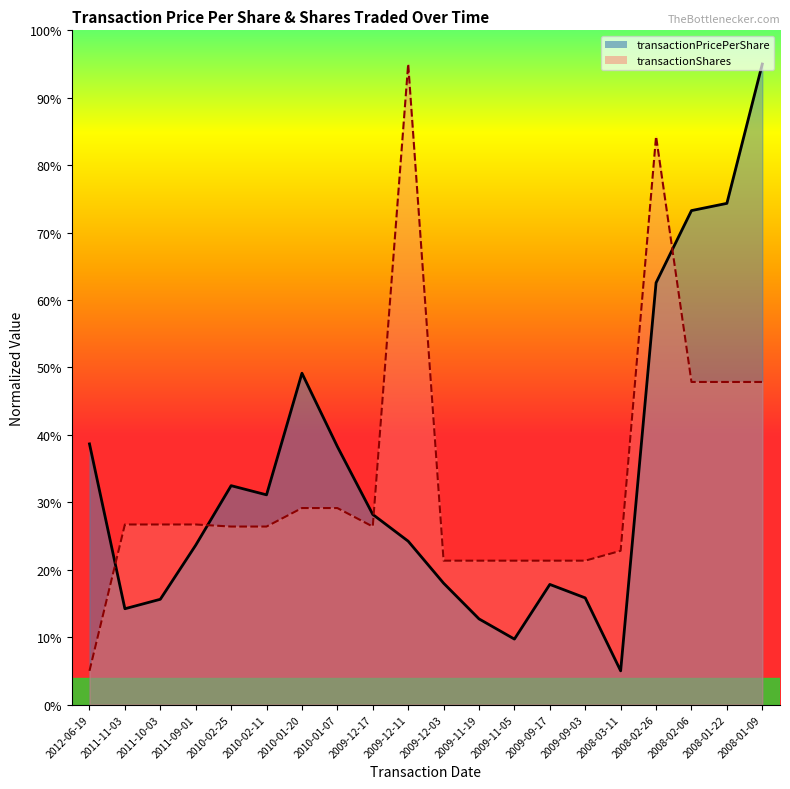

What is the difference between the highest and lowest values at 2008-01-09?

47.2